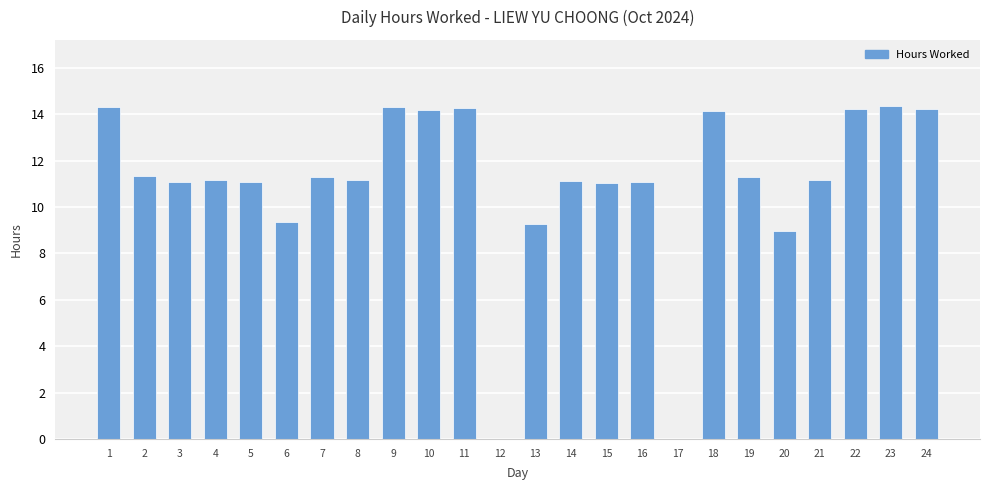

What is the sum of all values?

264.5